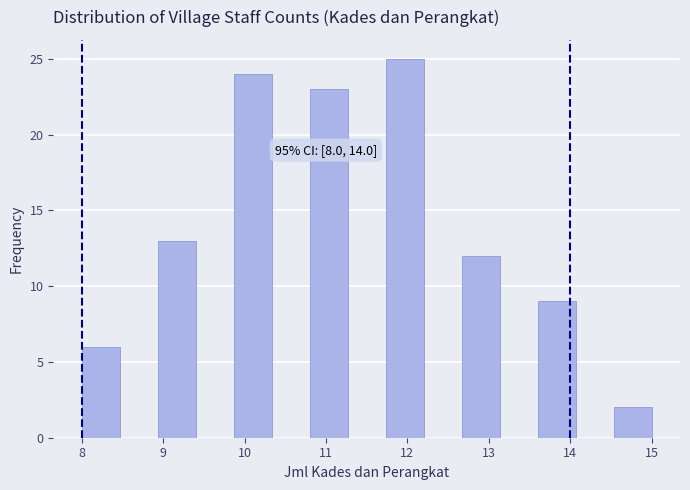

Over which range of the x-axis is the bar tallest?

11.7 to 12.2